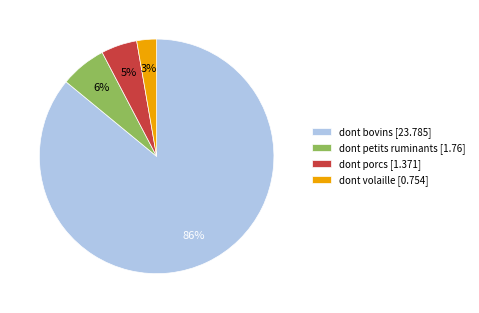

Count the number of slices in the pie.

4